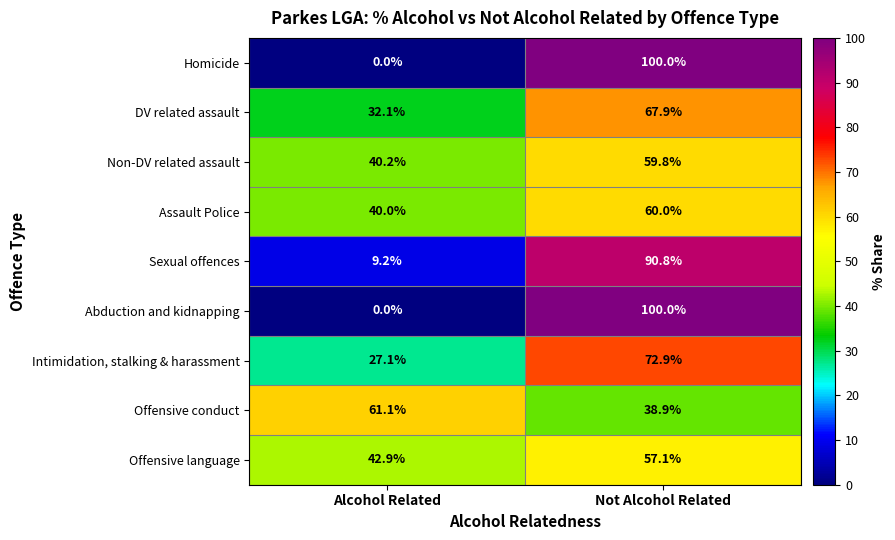

What is the average value of the Homicide series?

50.0